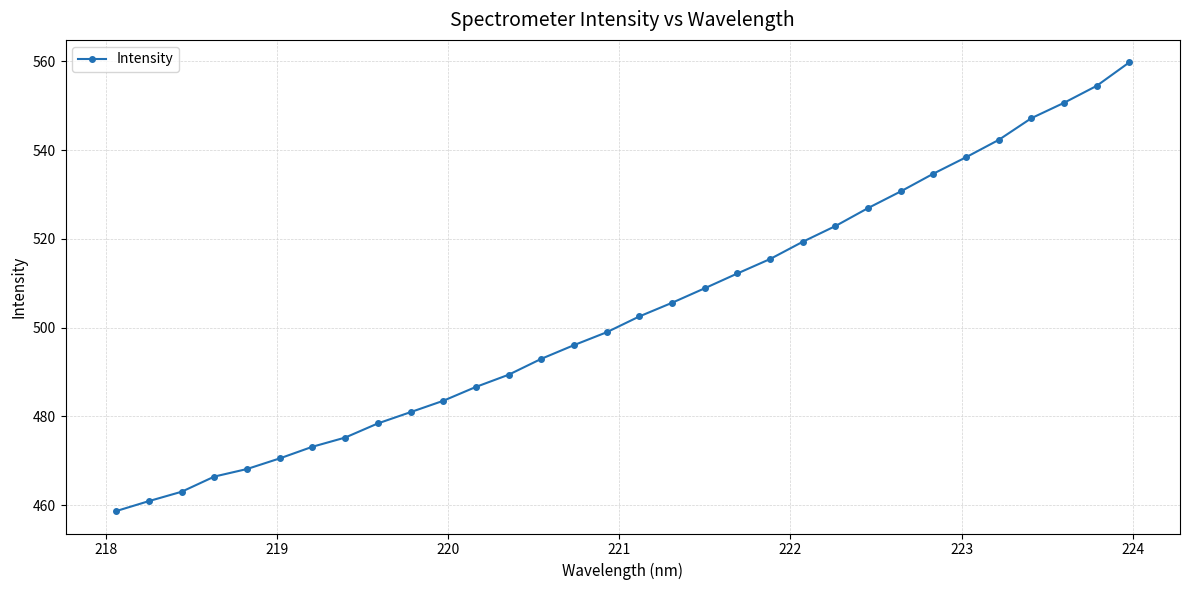

Count the number of categories in the chart.

32